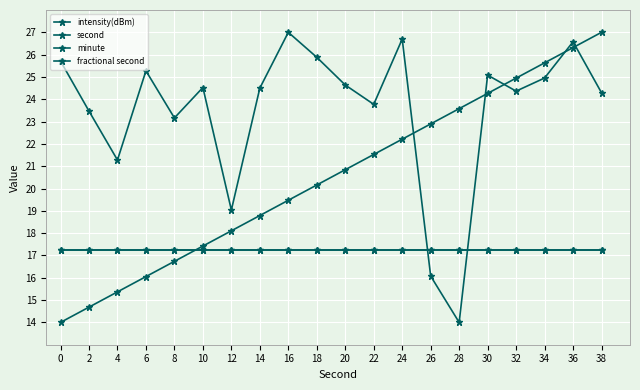

Does the chart have visible grid lines?

Yes